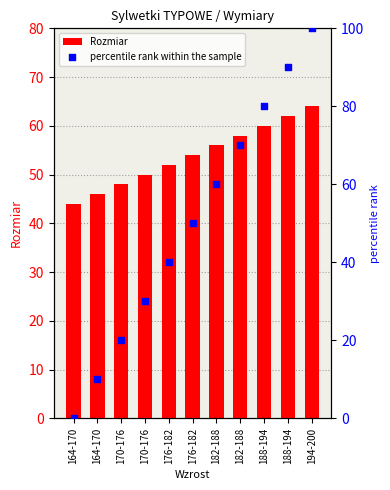

Which series reaches the maximum Y coordinate?

percentile rank within the sample